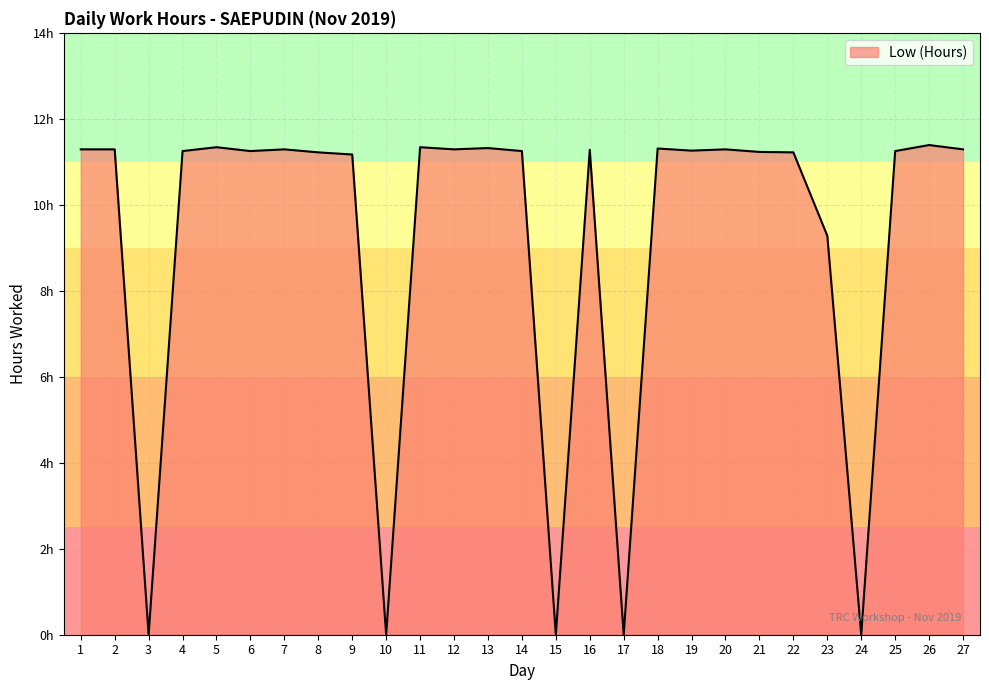

Is this an area chart (filled region under the line)?

Yes